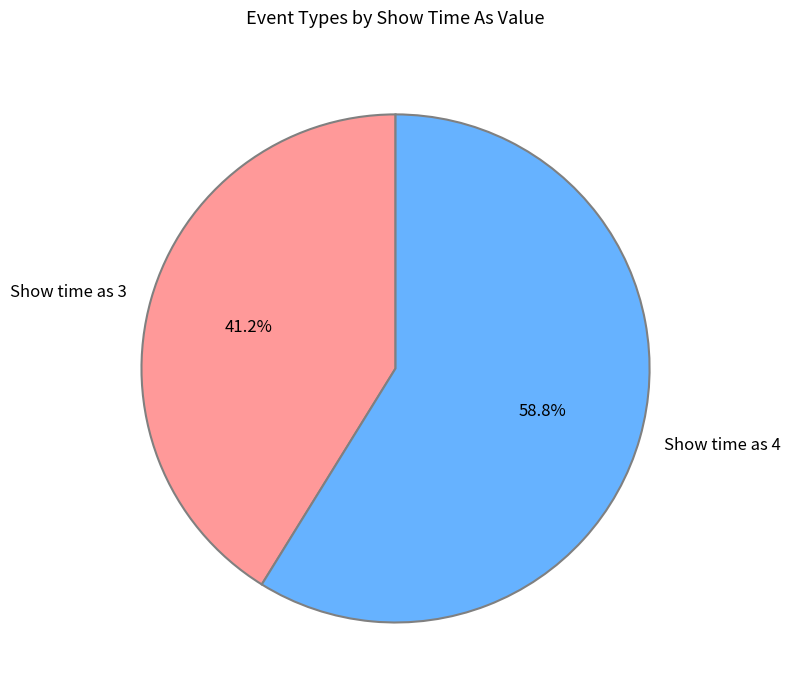

To the nearest percent, what is the average slice percentage?

50%